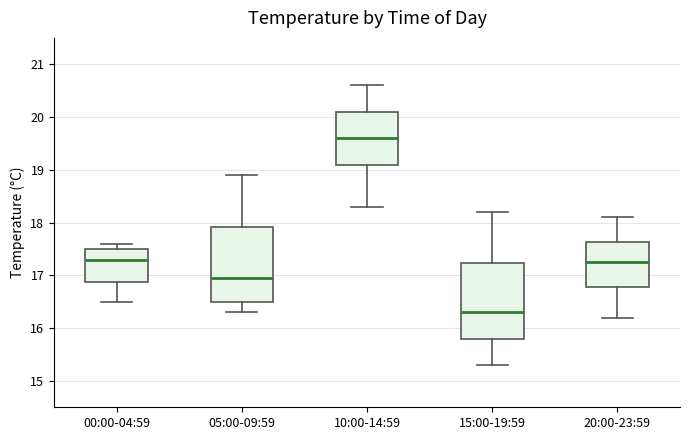

Reading left to right, read every box against the y-axis: the position of its median line, the range the box covers, and the ends of its whiskers. The values are not printed on the chart, so give them approximately, as read against the axis.

00:00-04:59: median 17.3, box 16.9 to 17.5, whiskers 16.5 to 17.6
05:00-09:59: median 17.0, box 16.5 to 17.9, whiskers 16.3 to 18.9
10:00-14:59: median 19.6, box 19.1 to 20.1, whiskers 18.3 to 20.6
15:00-19:59: median 16.3, box 15.8 to 17.2, whiskers 15.3 to 18.2
20:00-23:59: median 17.3, box 16.8 to 17.6, whiskers 16.2 to 18.1